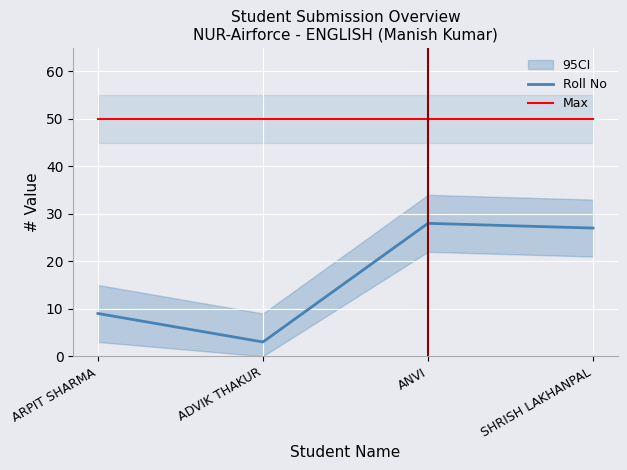

Which series has the largest range (max minus min)?

Roll No